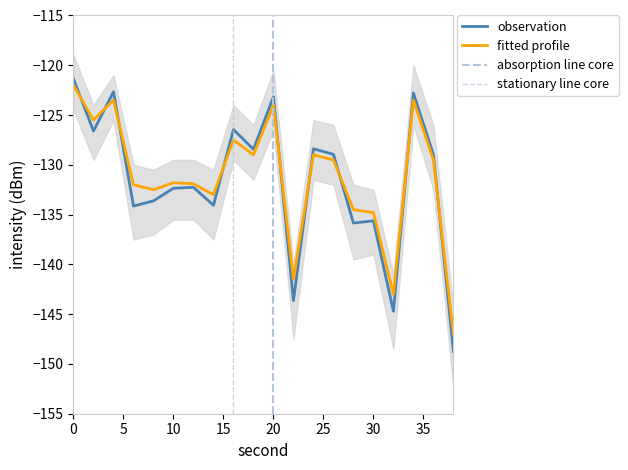

At how many categories does at least one series exceed -140?

17